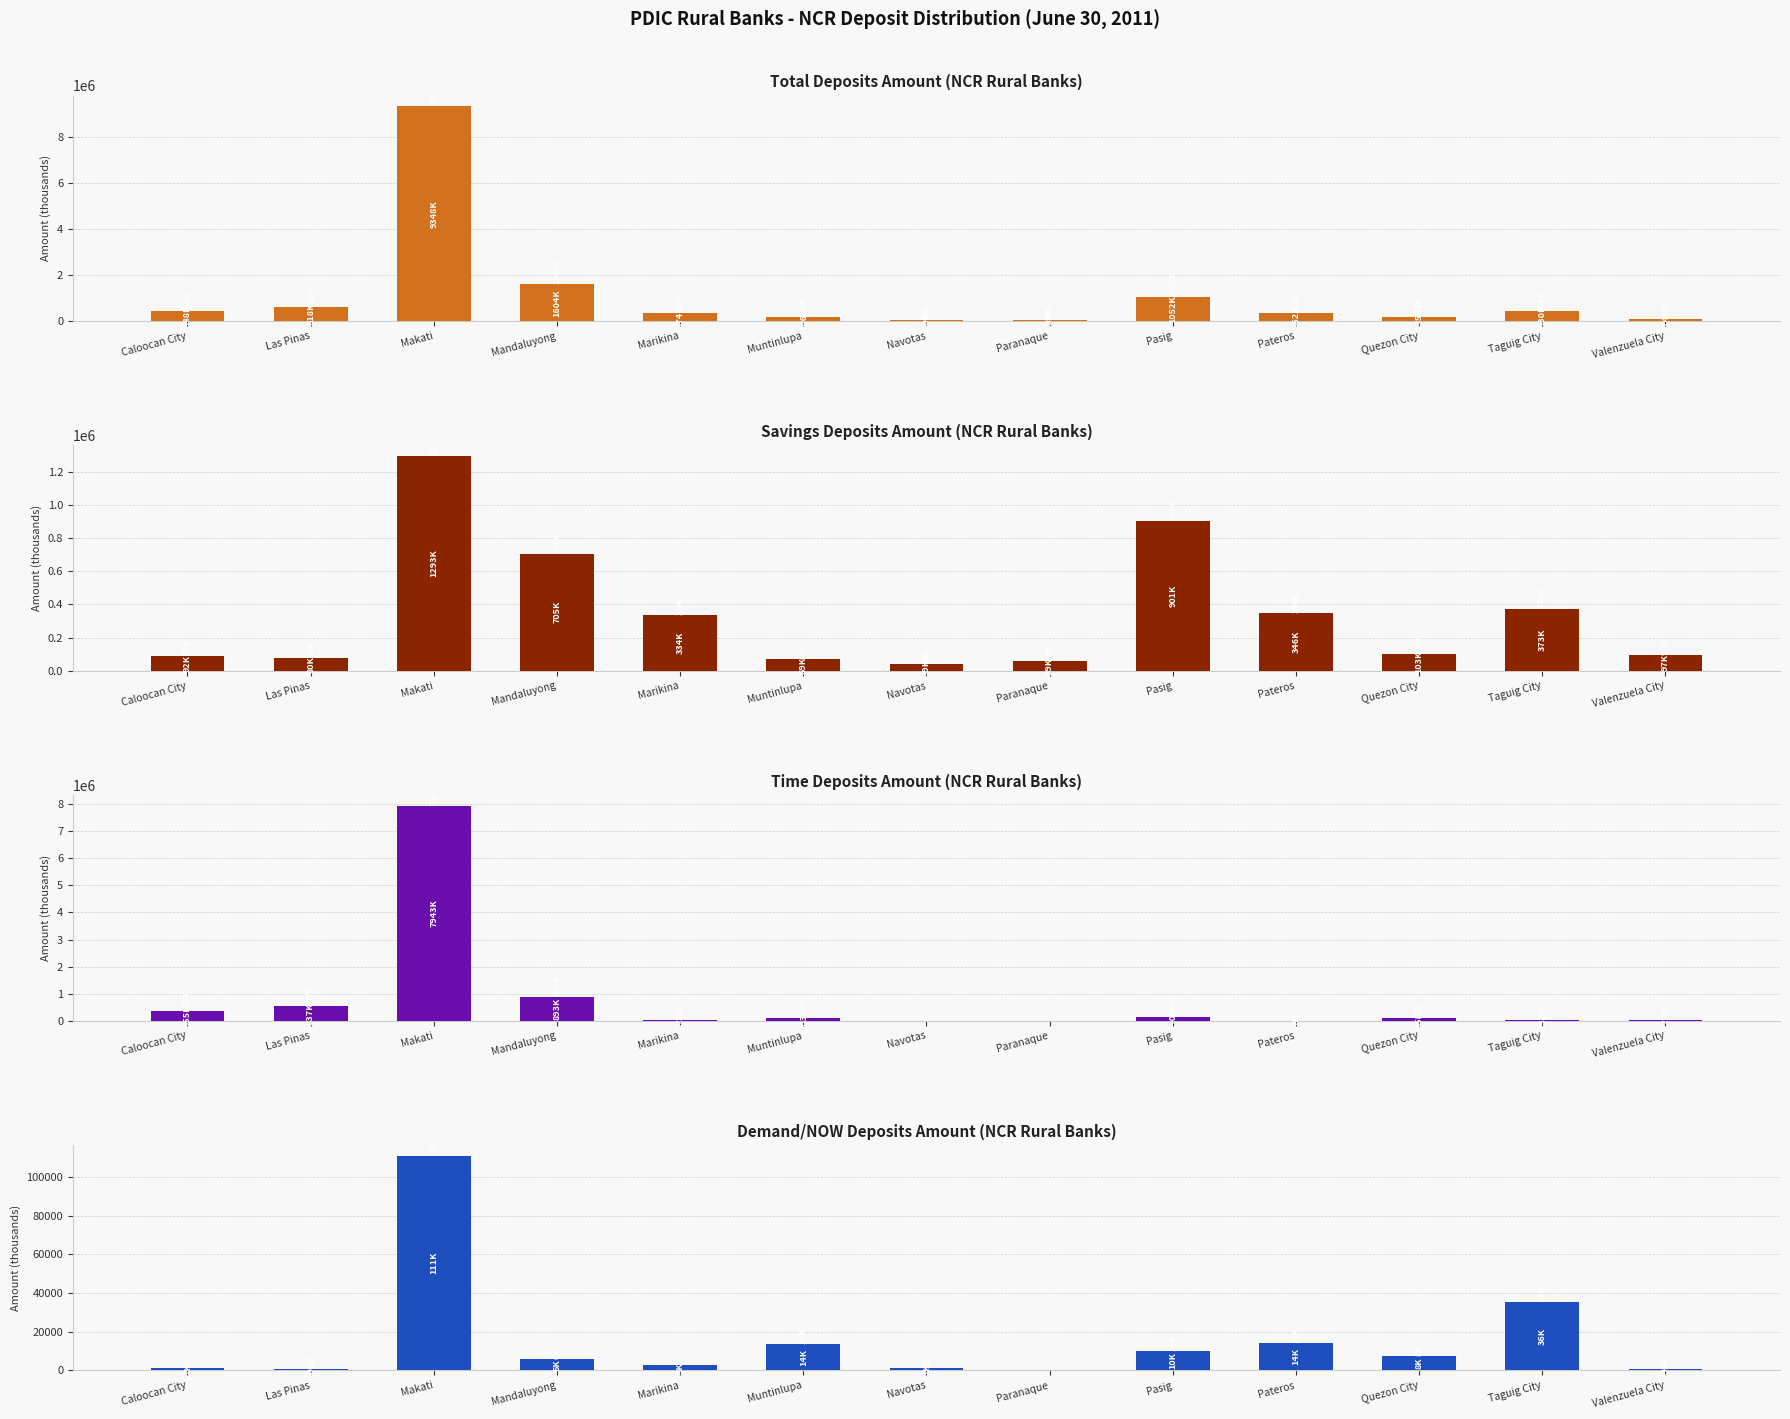

Rank the series by their maximum value, from lowest to highest.

Demand/NOW Deposits (Amount), Savings Deposits (Amount), Time Deposits (Amount), Total Deposits (Amount)